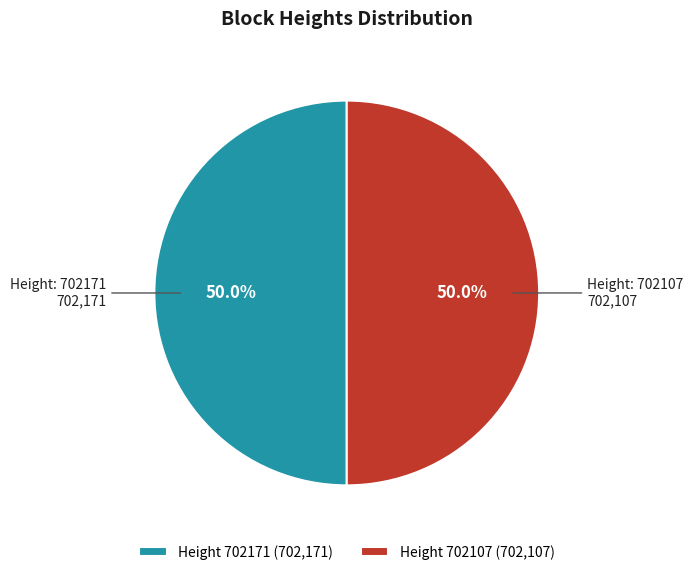

Count the number of slices in the pie.

2